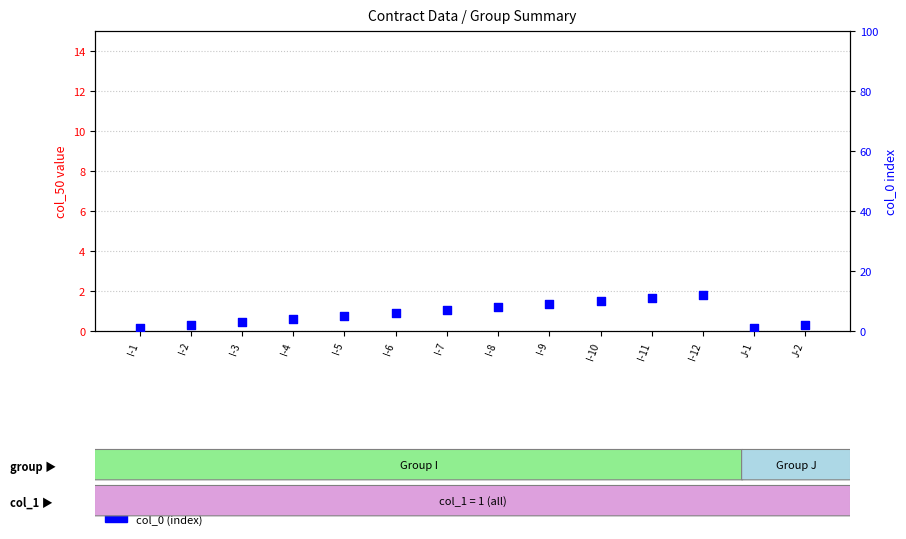

Which series has the largest Y range (max minus min)?

col_0 (index)